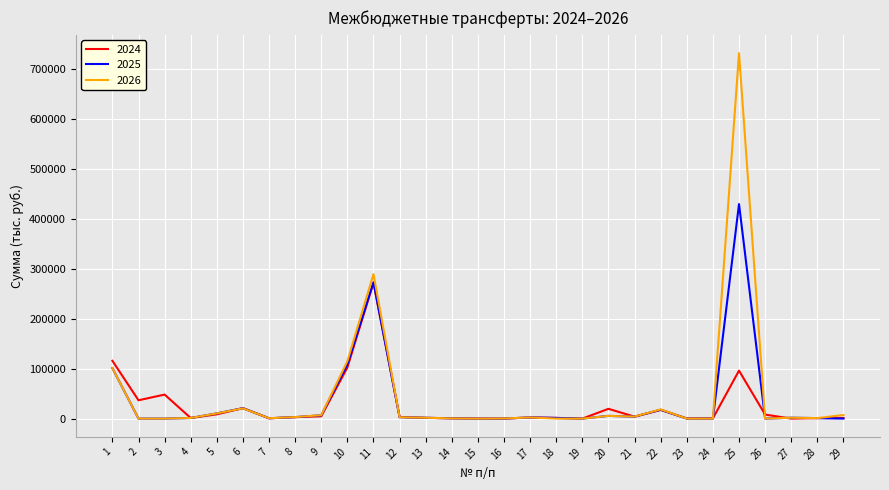

Rank the series by their maximum value, from lowest to highest.

2024, 2025, 2026